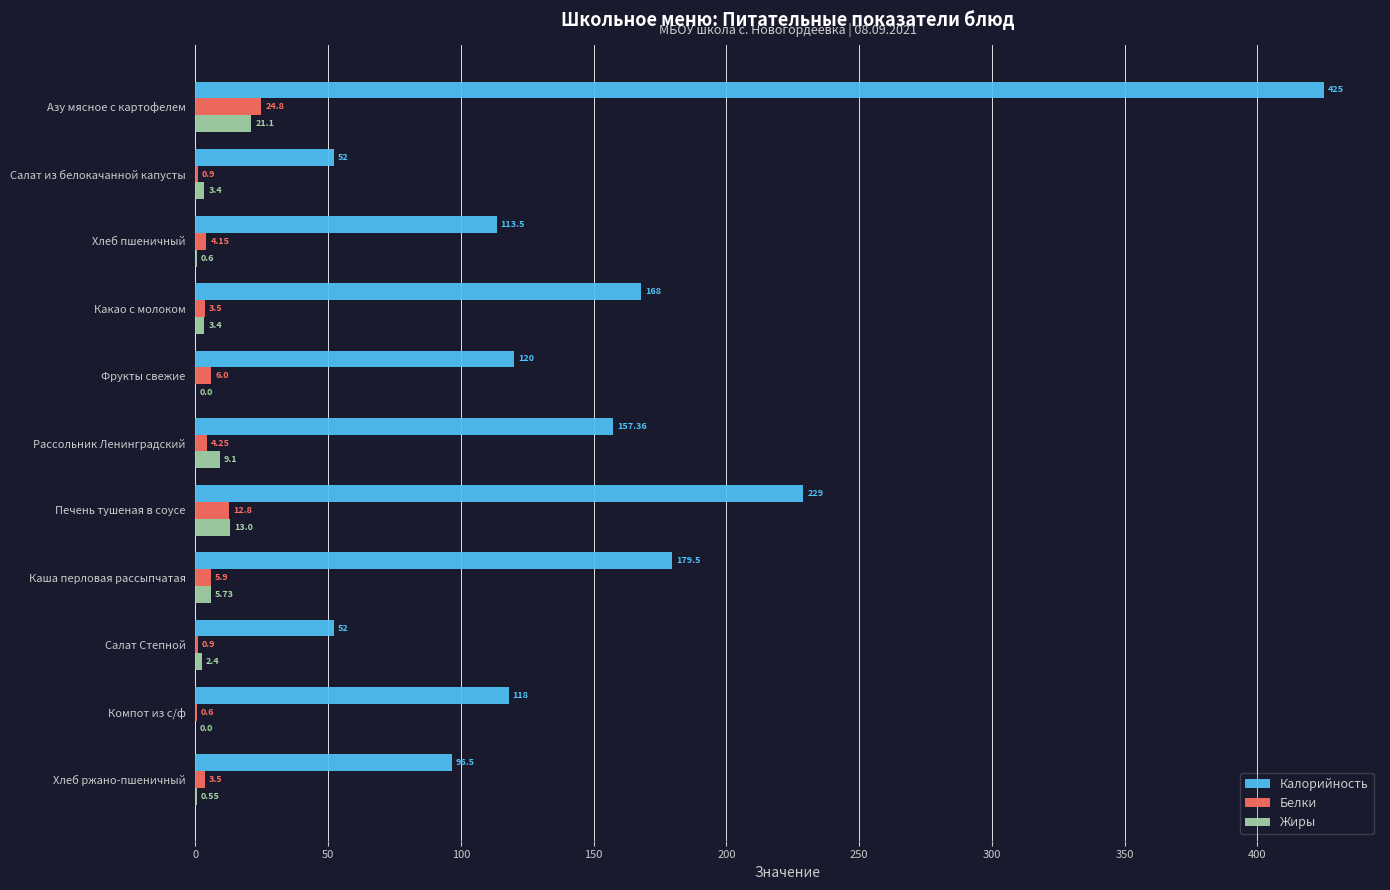

Which series has the largest total across all categories?

Калорийность